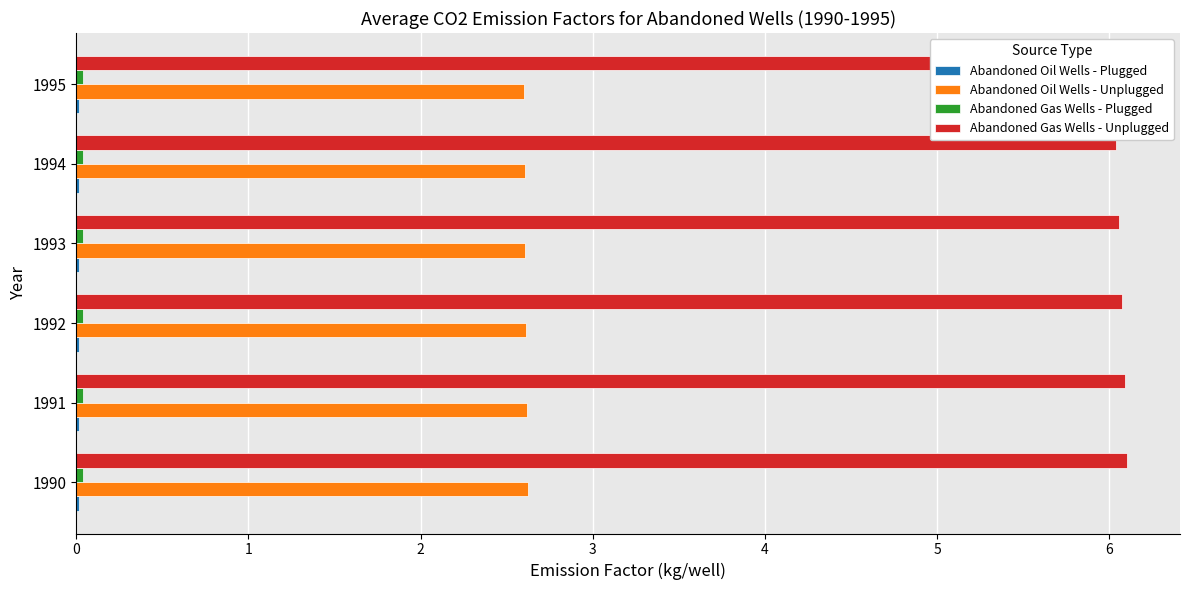

What is the total value across all series at 1990?

8.8